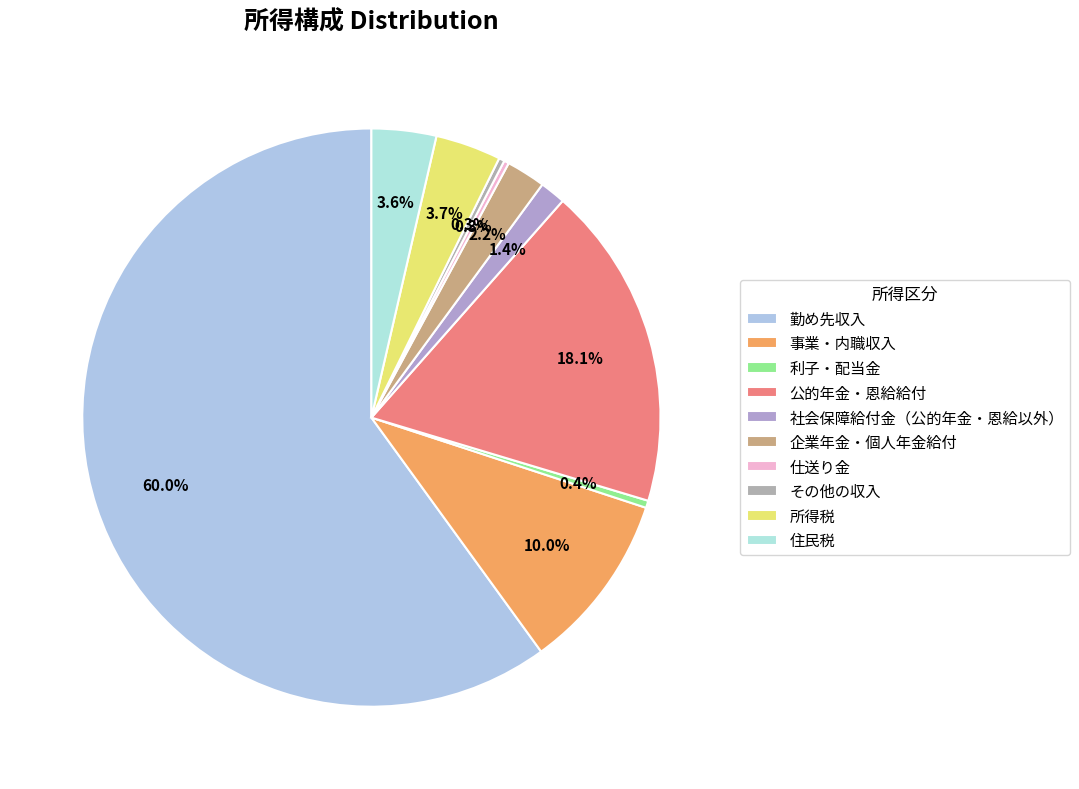

What percentage is the 住民税 slice, to the nearest percent?

4%